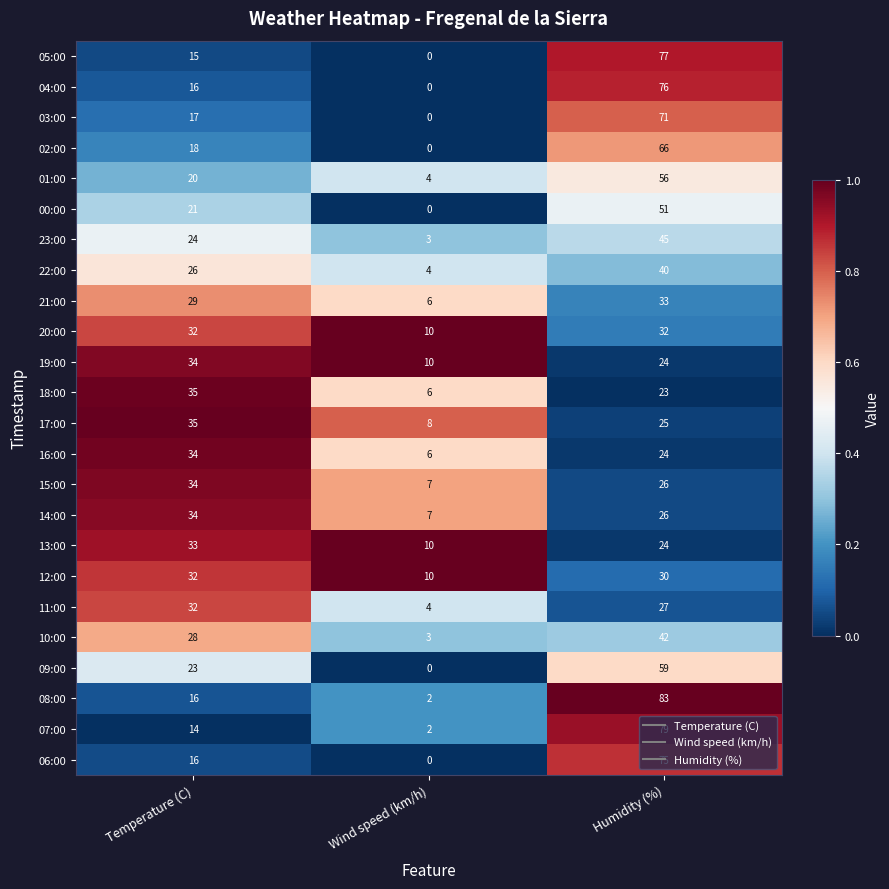

Which series changed the most between Wind speed (km/h) and Humidity (%)?

08:00